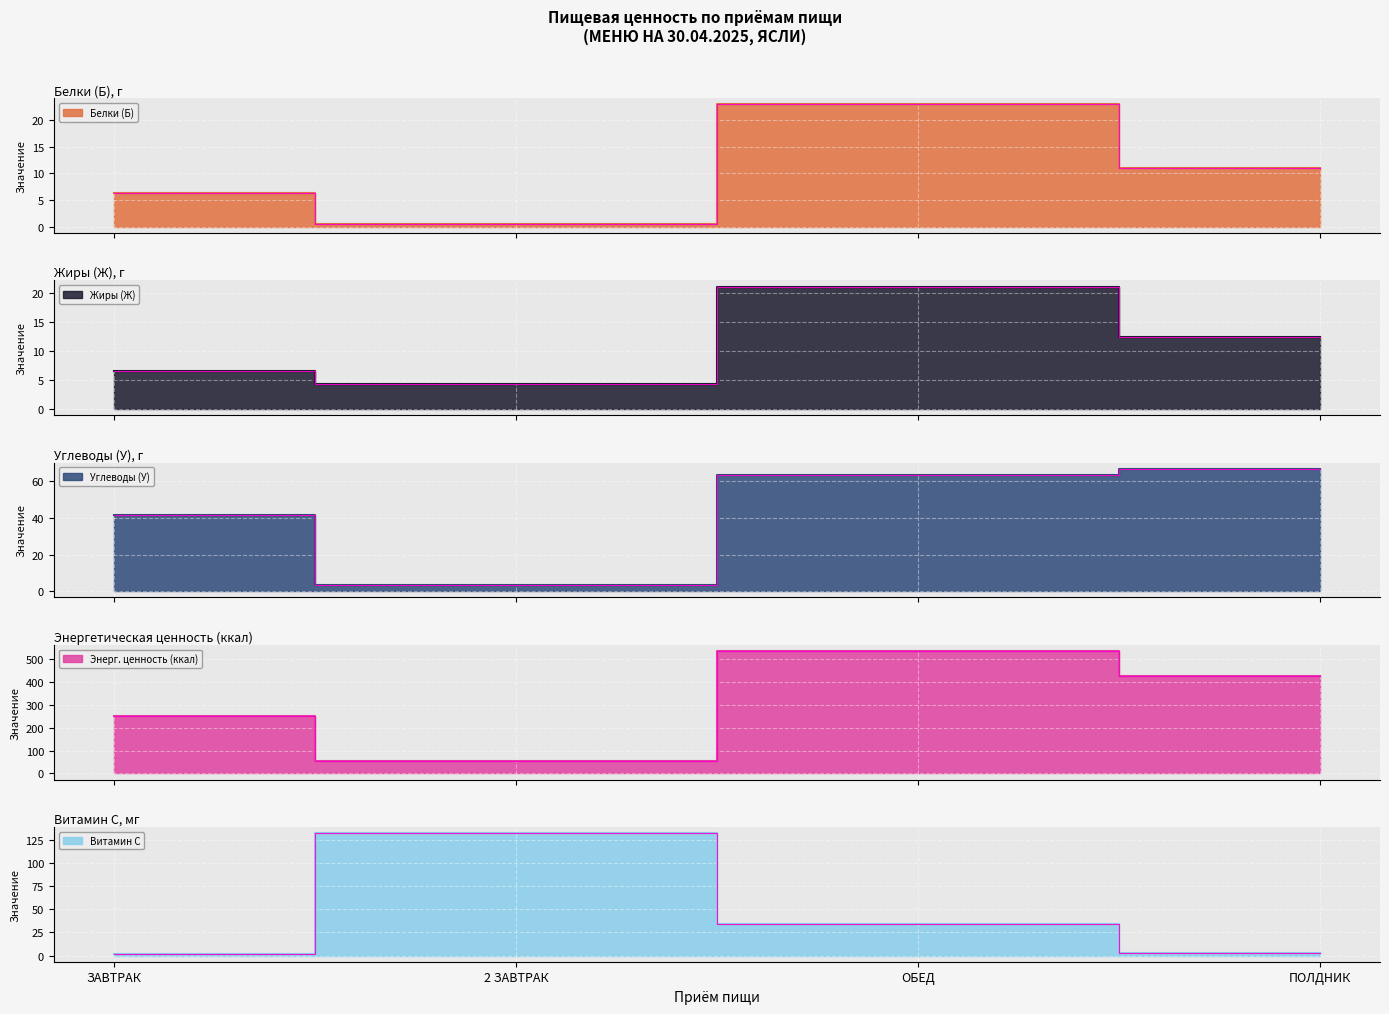

Is the value of Витамин С at ПОЛДНИК greater than the value of Белки (Б) at ЗАВТРАК?

No